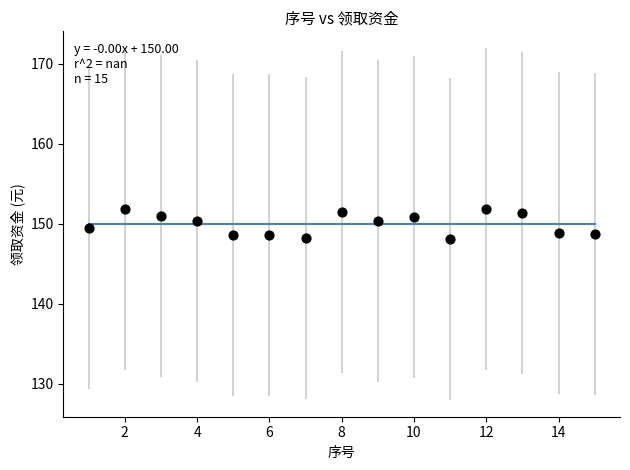

What is the range of Y values (max minus min)?

3.8